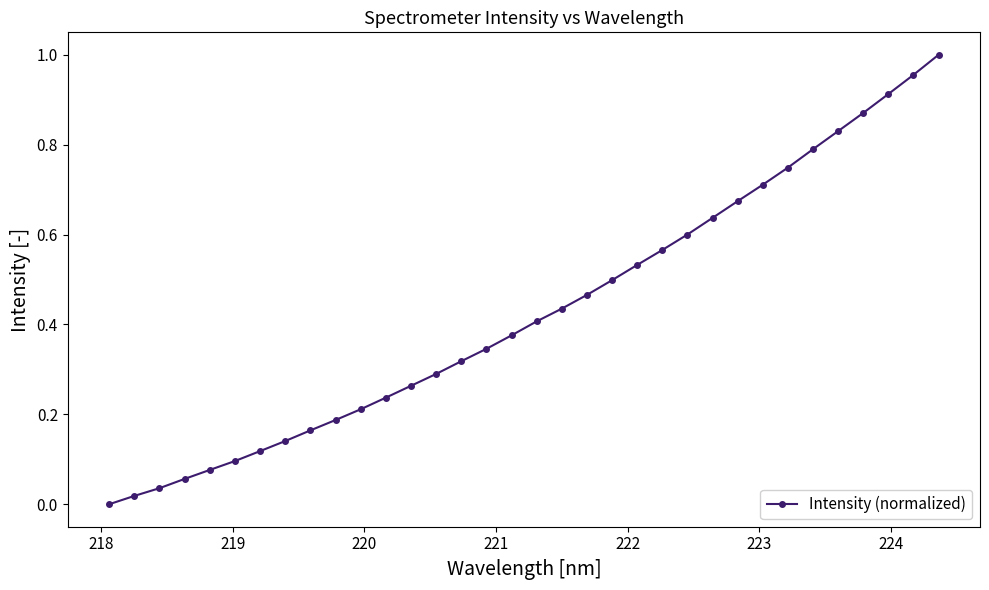

True or false: the data has more than 2 interior local peaks.

False